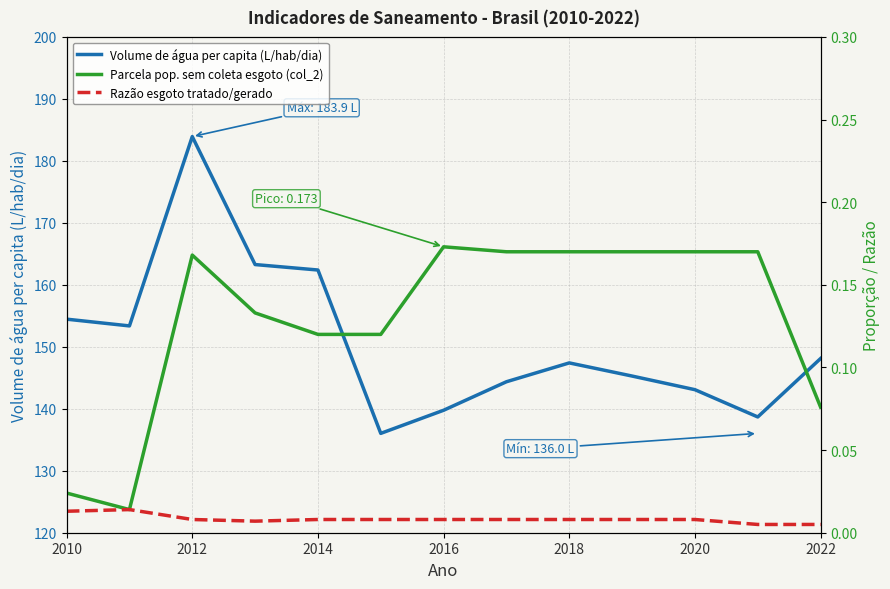

At which label does Volume de água per capita (L/hab/dia) reach its peak?

2012